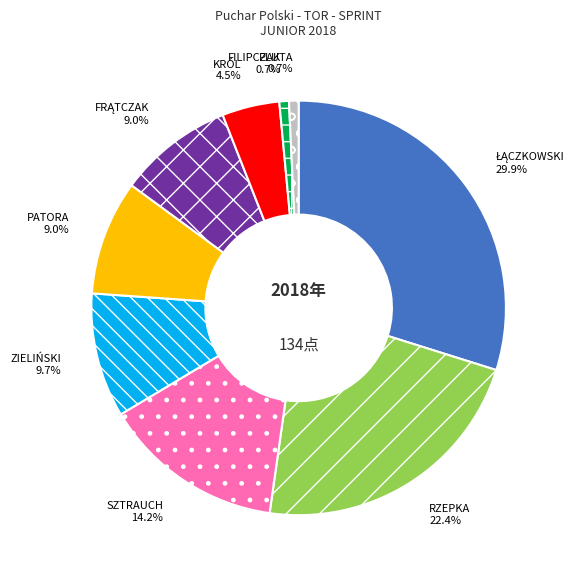

Is there a majority slice in this chart?

No